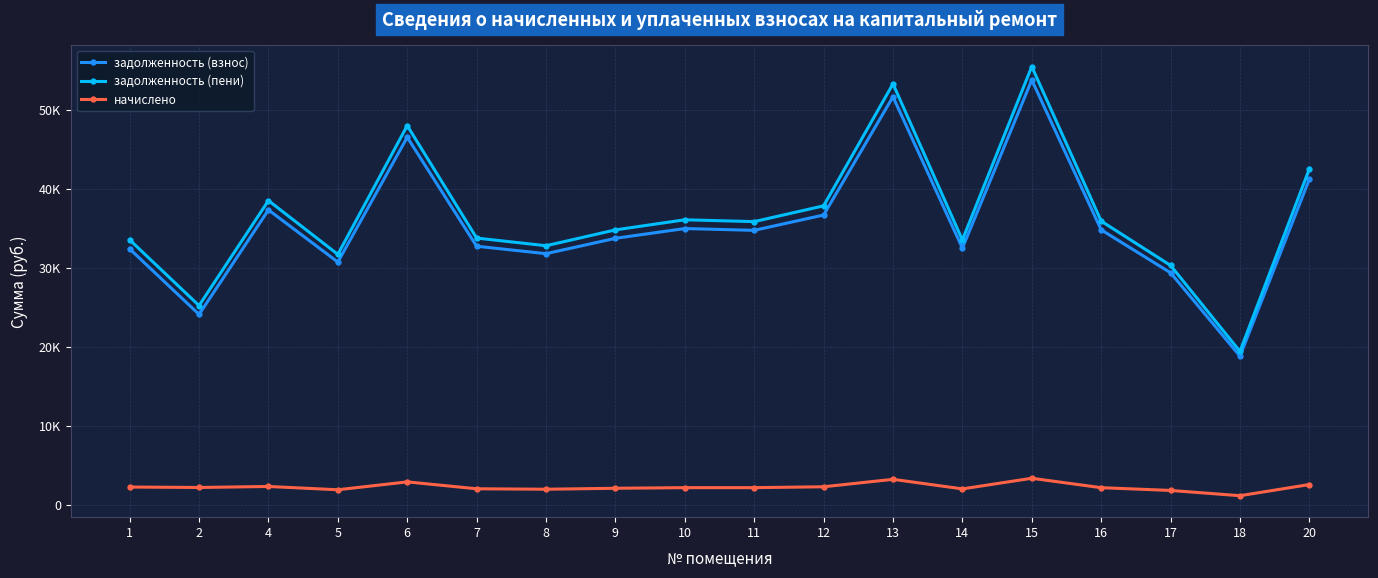

Is the value of задолженность (пени) at 4 greater than the value of начислено at 18?

Yes